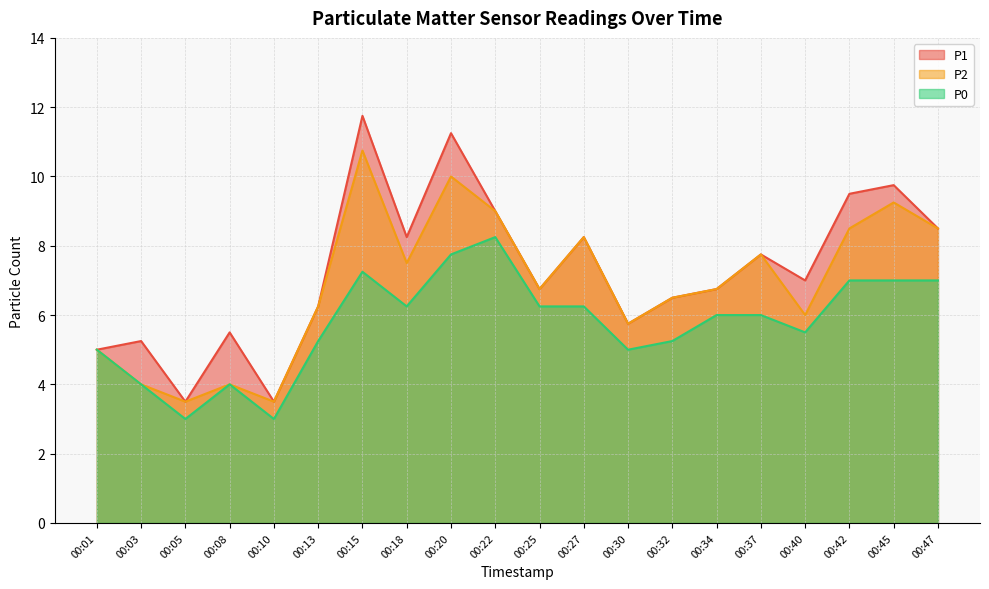

What is the value of the P2 point at the 17th from the left?

6.0